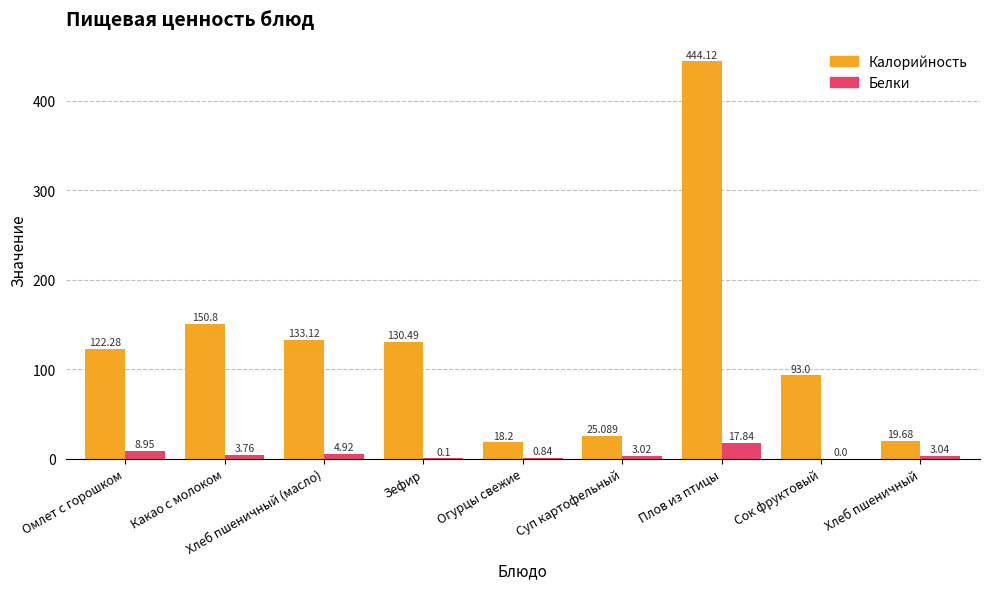

Does the chart contain stacked bars?

No